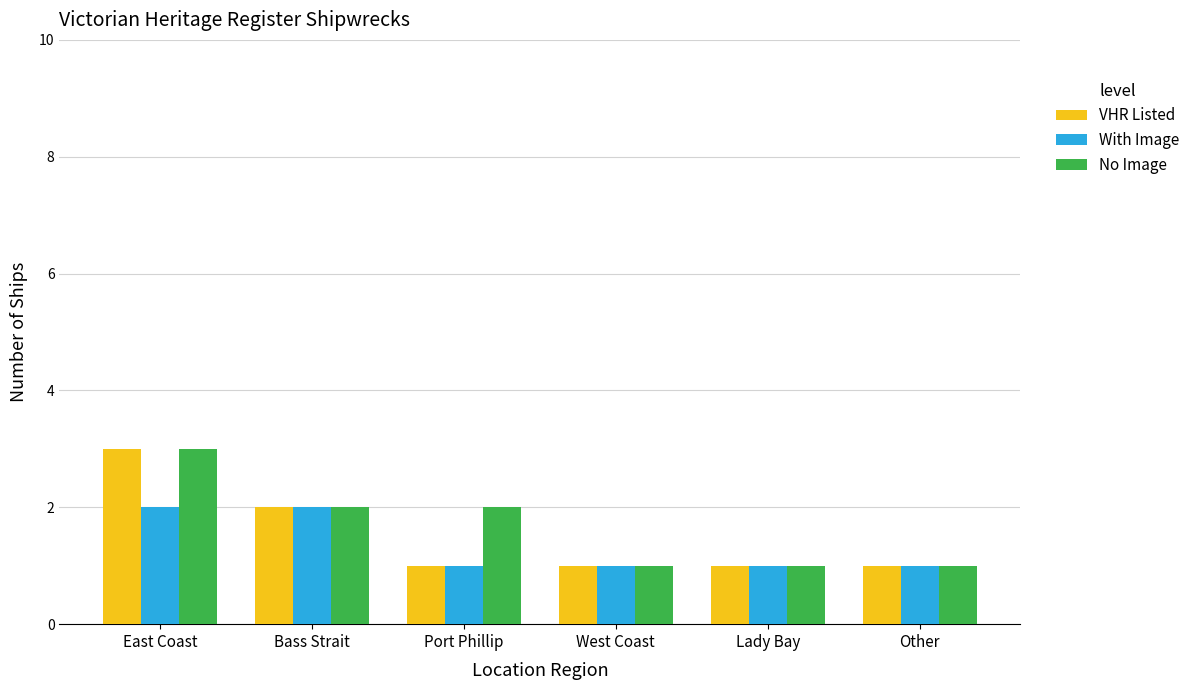

What is the sum of all No Image values?

10